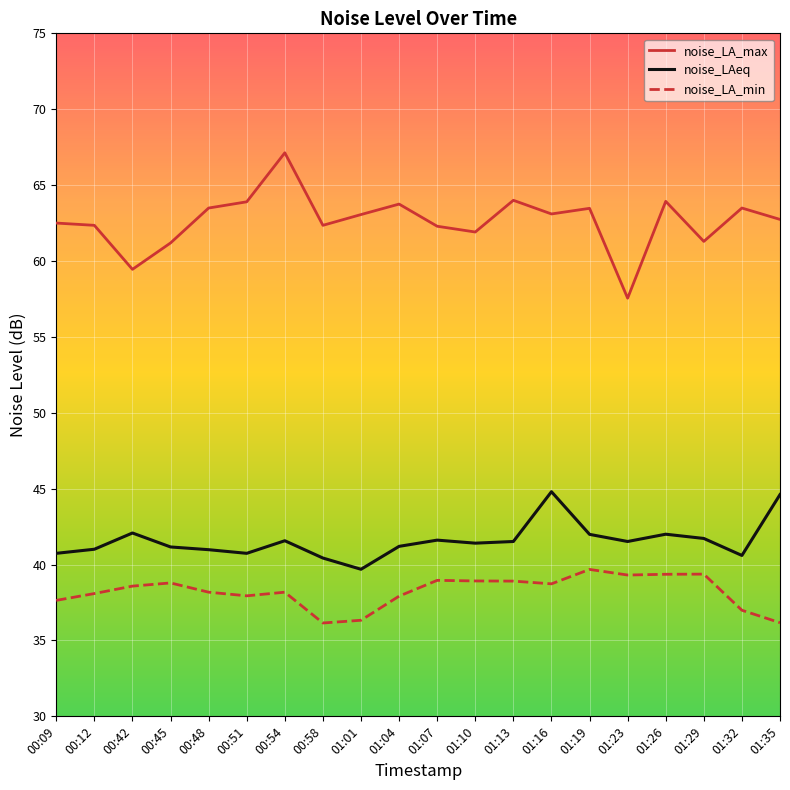

Is it true that noise_LAeq equals 41.7 at 01:29?

True